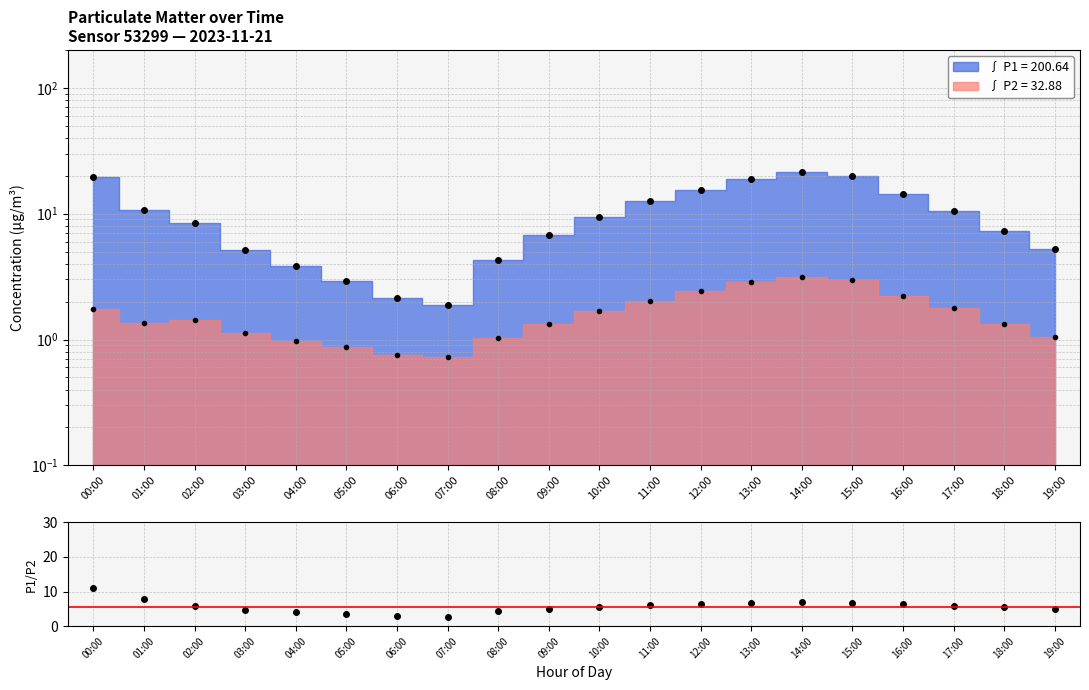

What is the sum of the values at 00:00 and 12:00?

17.3